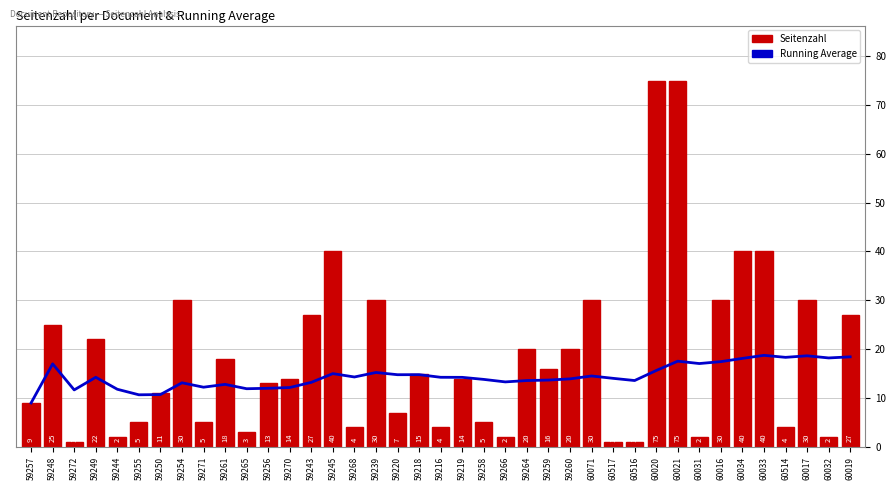

Is the value of Seitenzahl at 59216 greater than the value of Running Average at 59259?

No